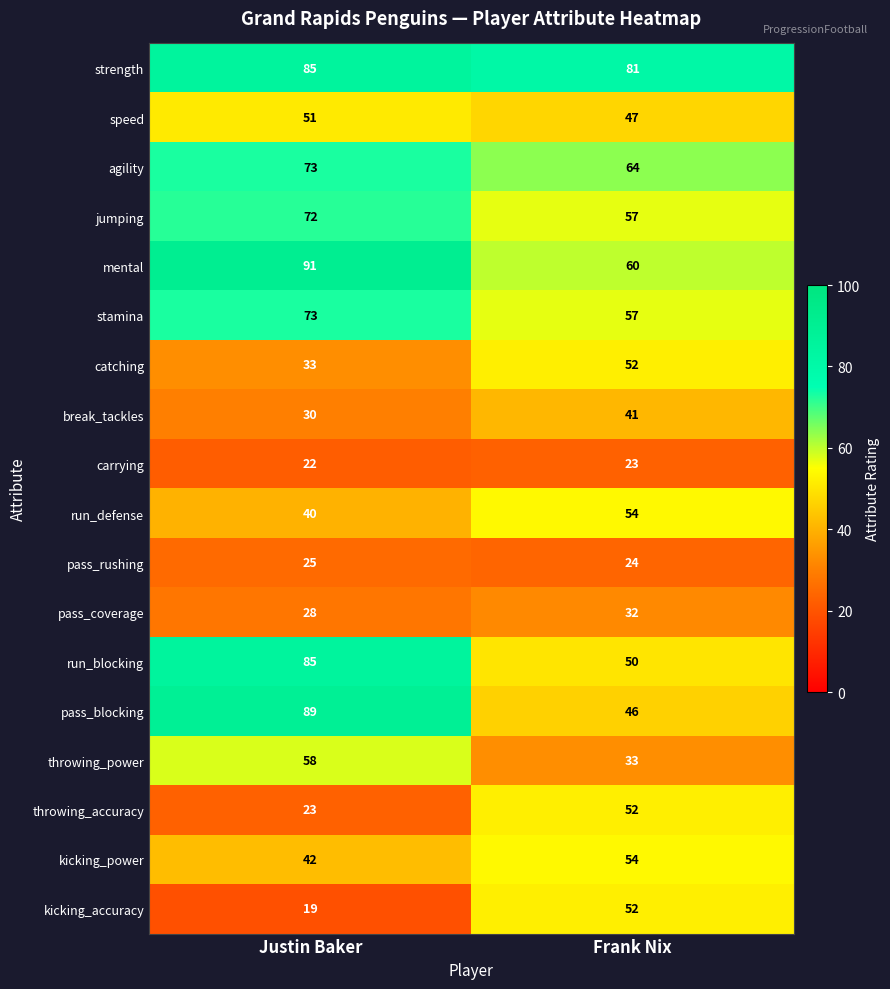

What value does the strength series have at Justin Baker?

85